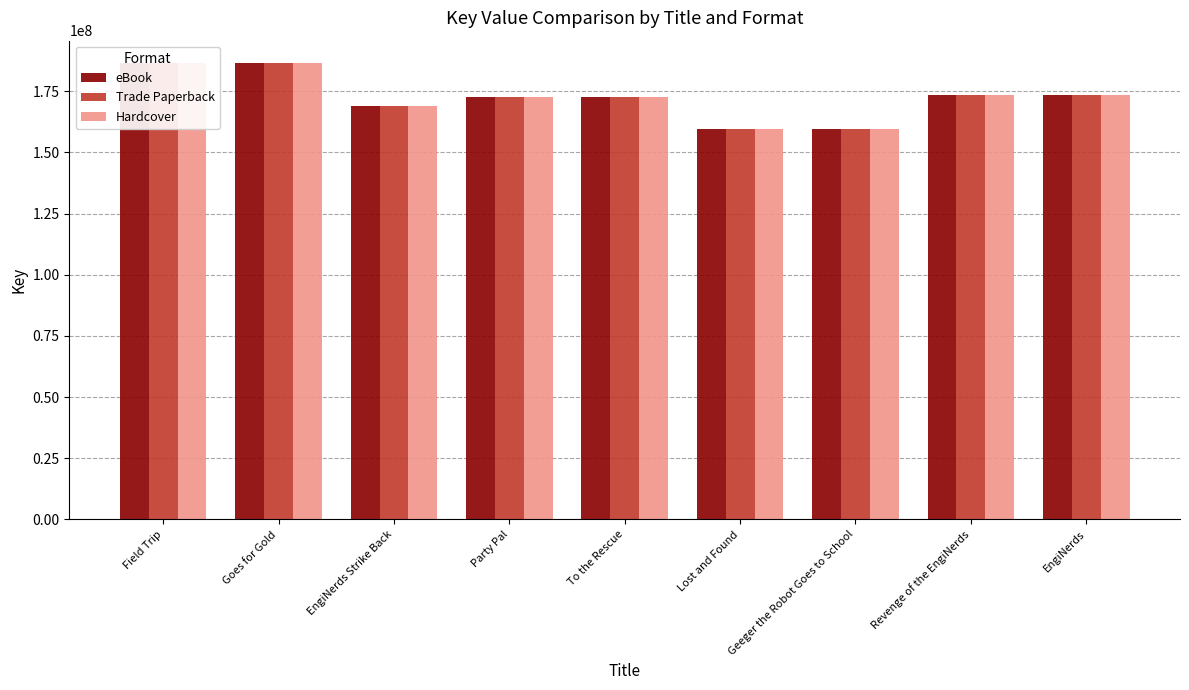

The value of Trade Paperback at Geeger the Robot Goes to School is 159351030. True or false?

True